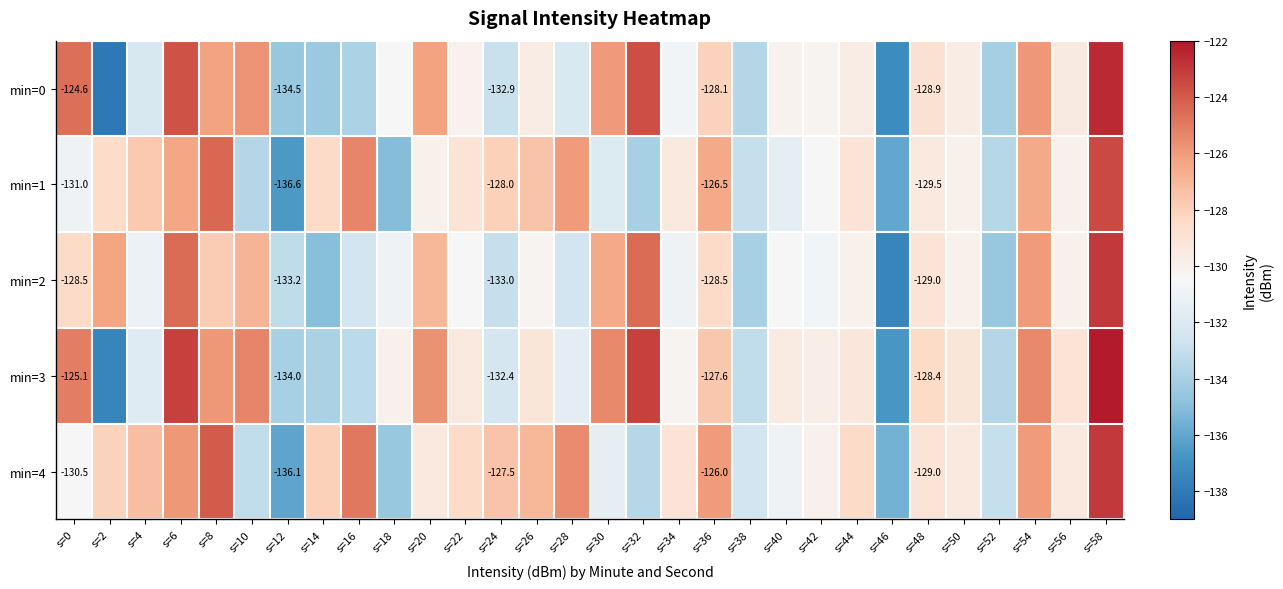

At how many categories does at least one series exceed -127?

13